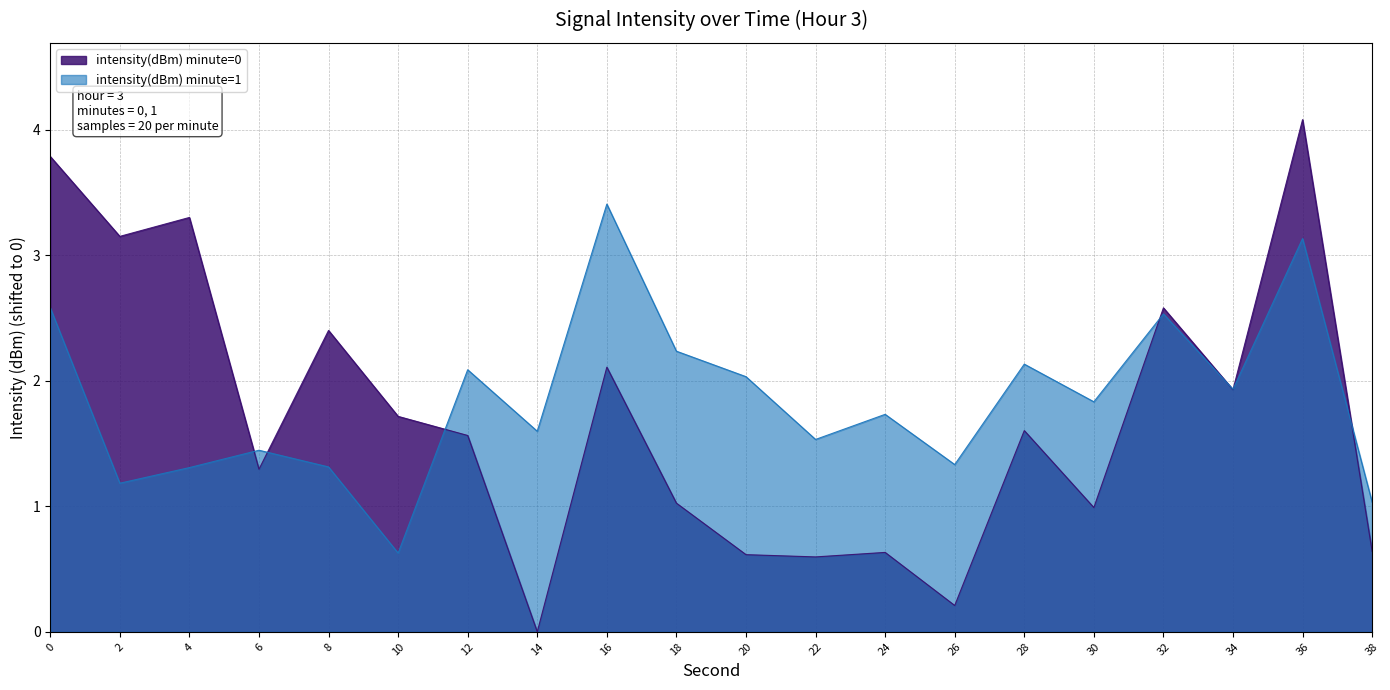

How many interior local valleys (lower than both neighbors) does the data have?

7